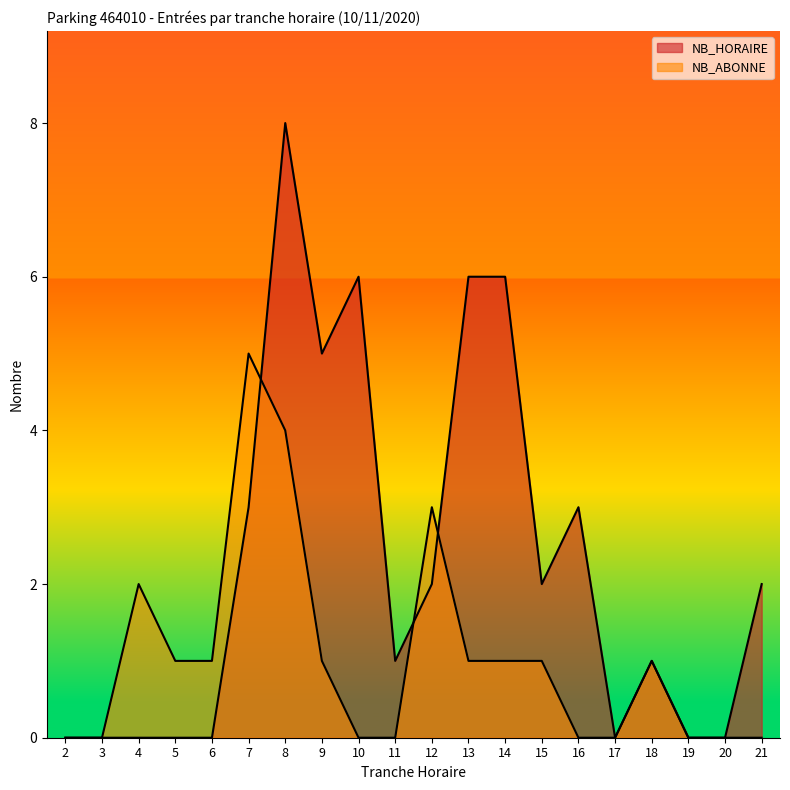

How many positive values does the NB_ABONNE series have?

11